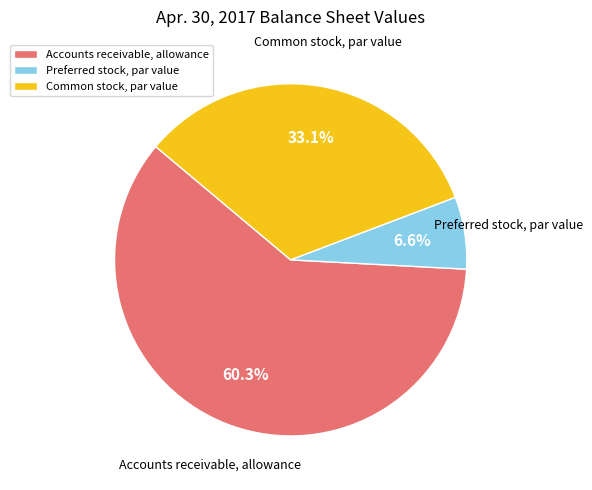

How many slices are in this pie chart?

3